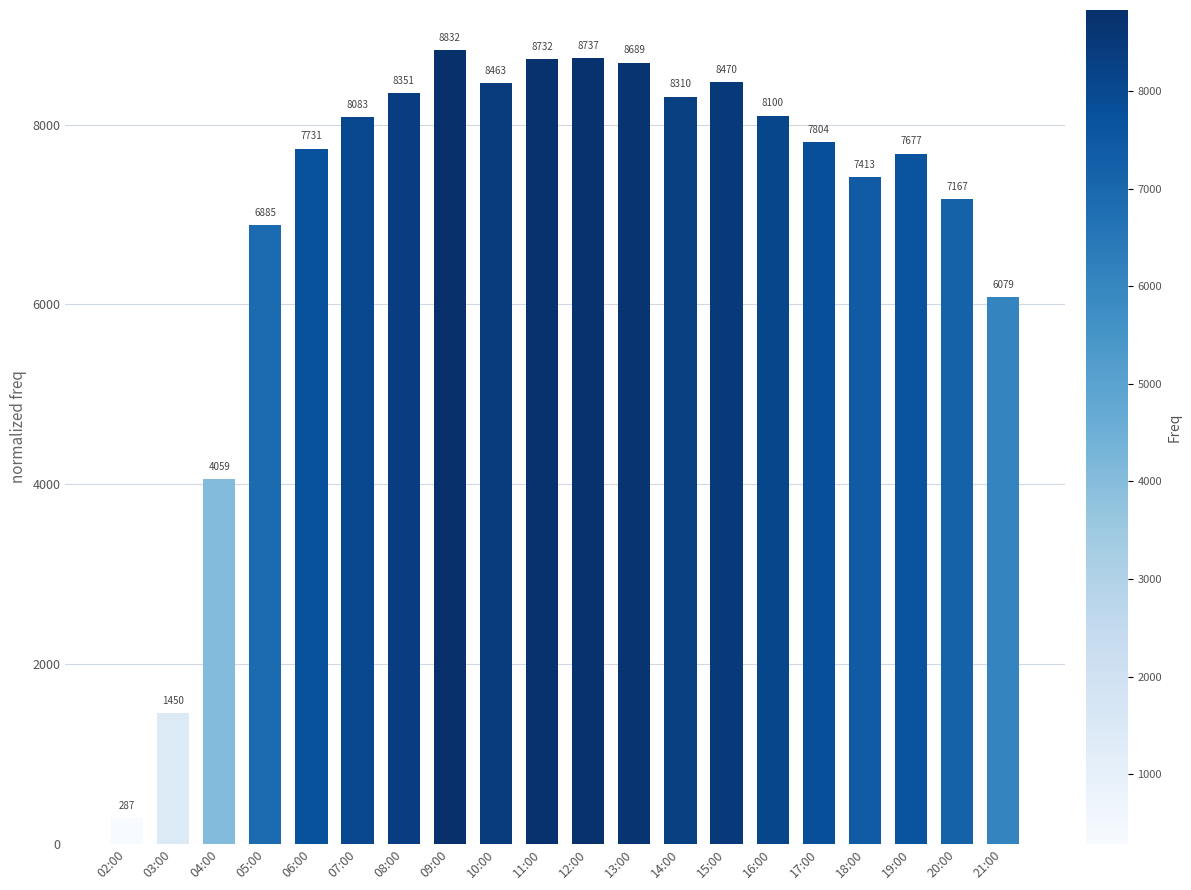

Reading left to right, what are all the values shown in this chart?

287	1450	4059	6885	7731	8083	8351	8832	8463	8732	8737	8689	8310	8470	8100	7804	7413	7677	7167	6079